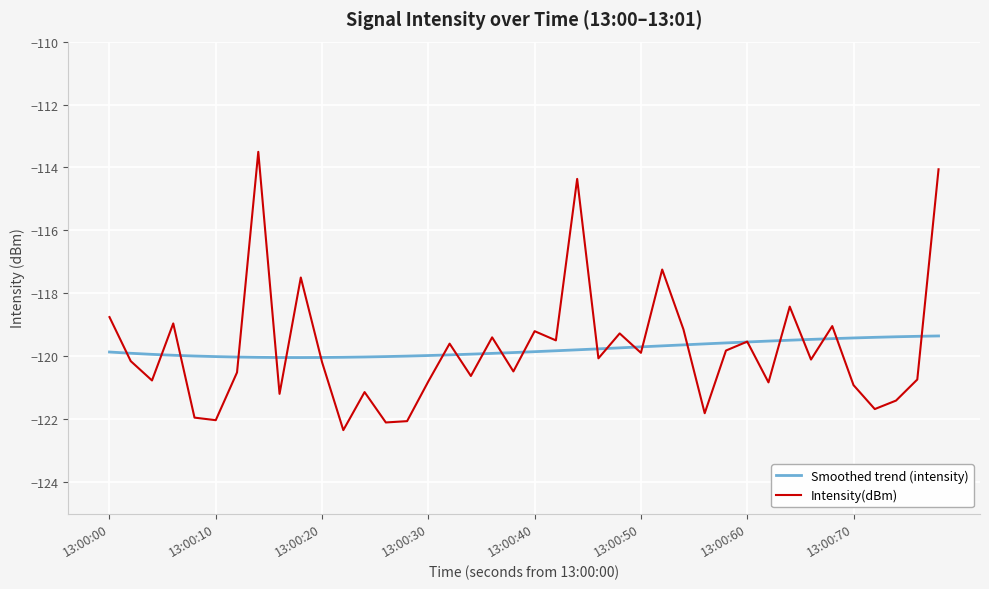

What is the maximum value for Smoothed trend (intensity)?

-119.4